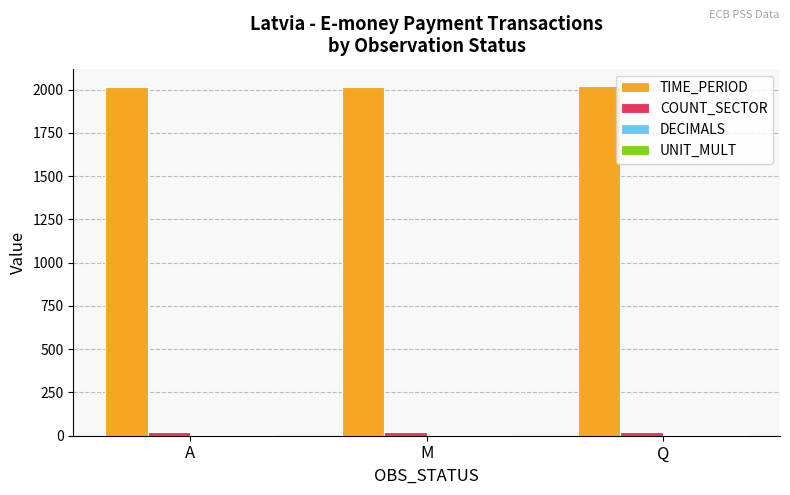

Which series has the largest total across all categories?

TIME_PERIOD